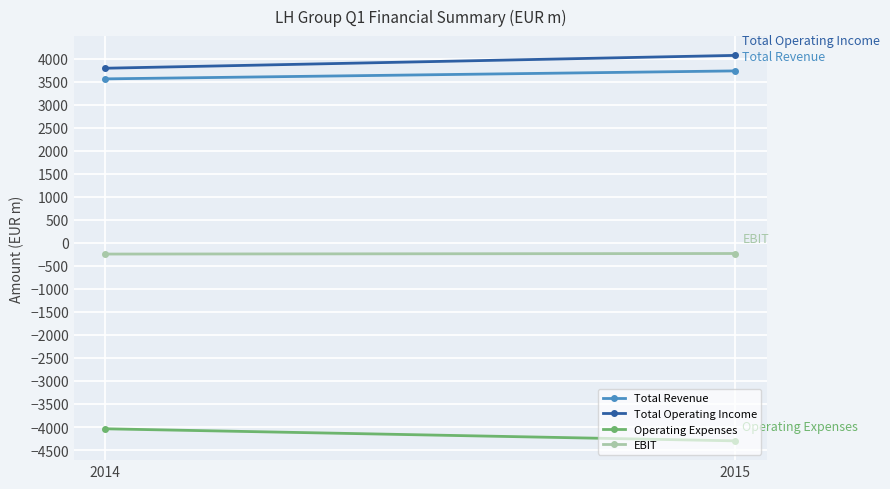

What is the lowest value of the Total Revenue series?

3559